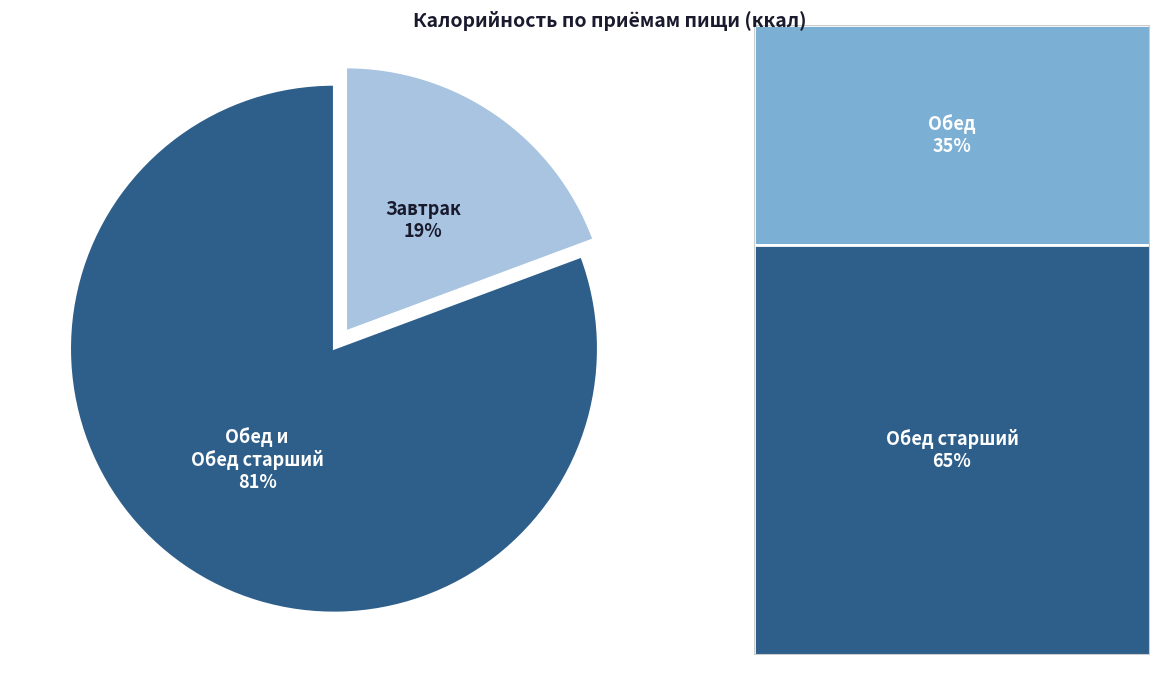

What is the smallest slice in the pie chart?

Завтрак